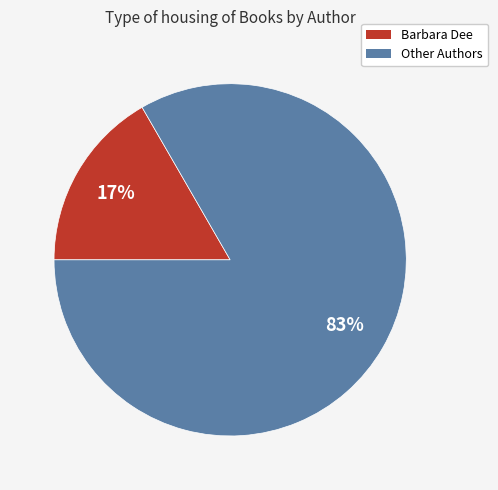

To the nearest percent, what is the average slice percentage?

50%